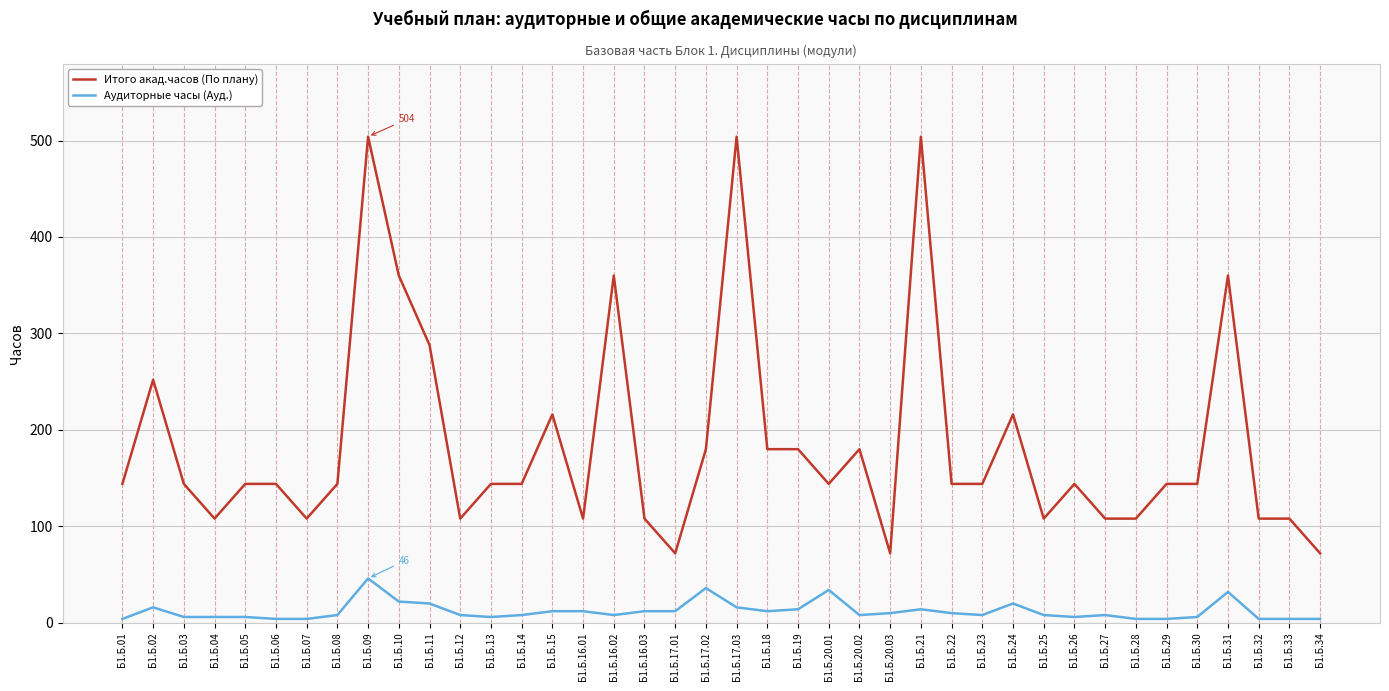

List the series in order of their overall mean, lowest first.

Аудиторные часы (Ауд.), Итого акад.часов (По плану)